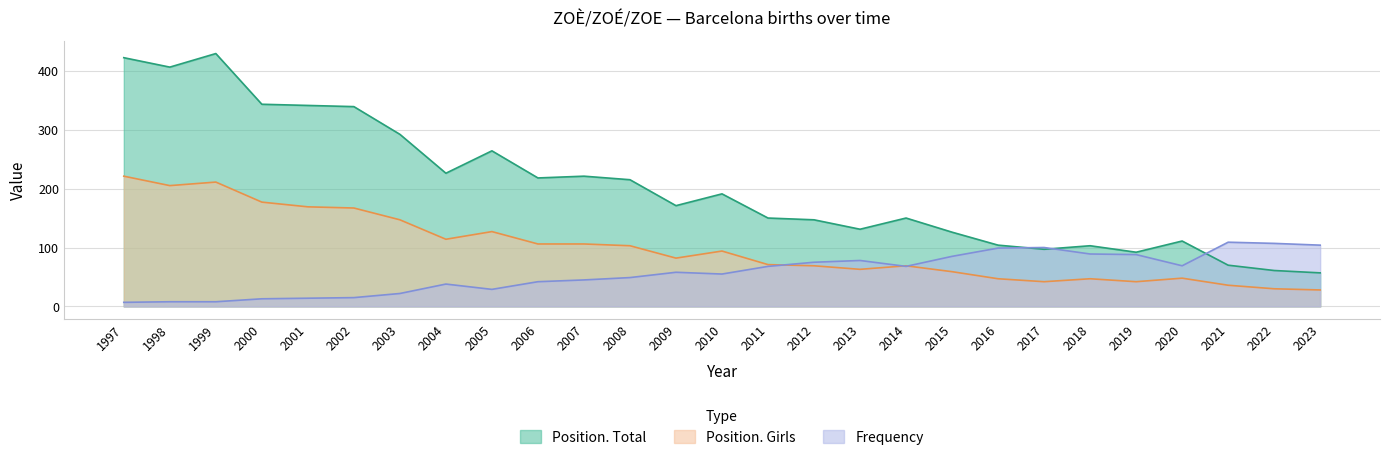

What is the difference between the Frequency values at 1998 and 2005?

21